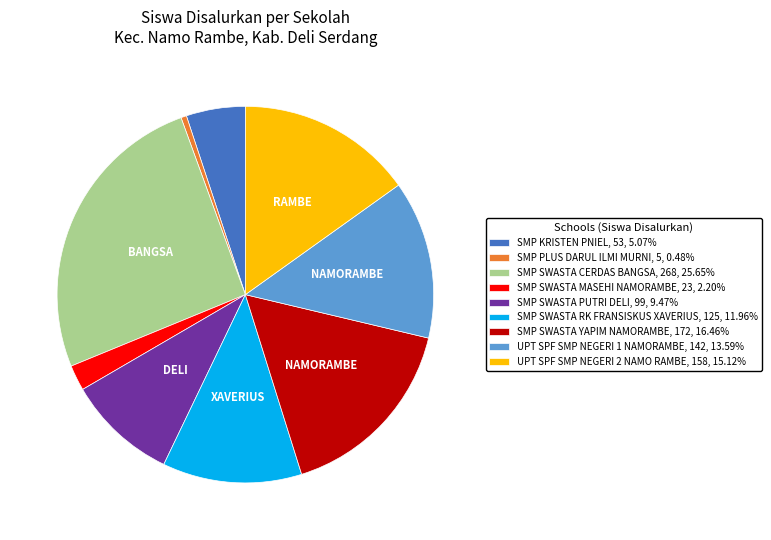

Approximately how many times larger is the value at SMP SWASTA CERDAS BANGSA, 268, 25.65% compared to UPT SPF SMP NEGERI 2 NAMO RAMBE, 158, 15.12%?

1.7